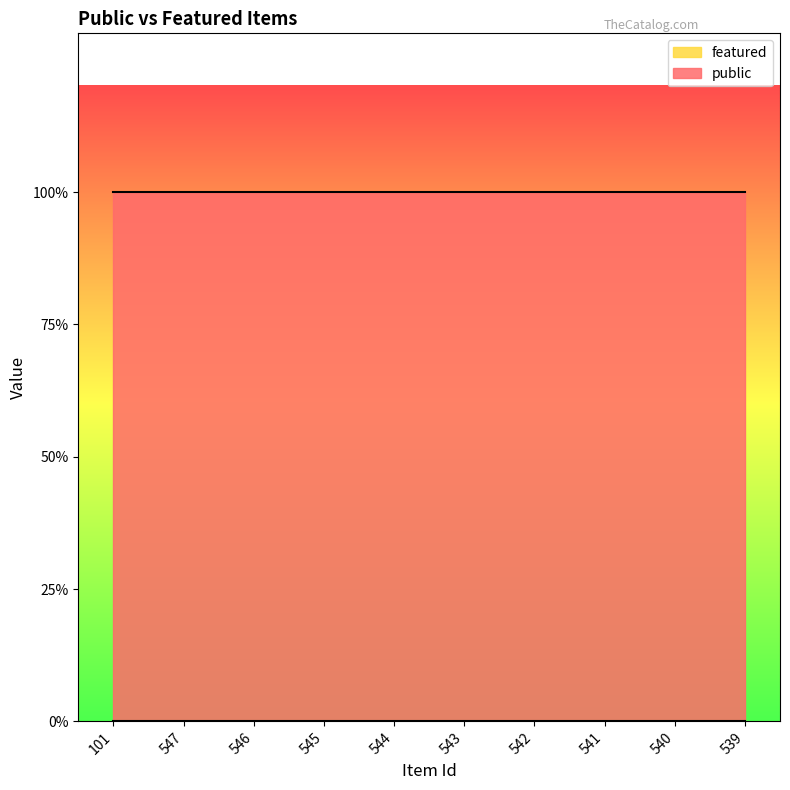

Which category has the highest value across all series?

101